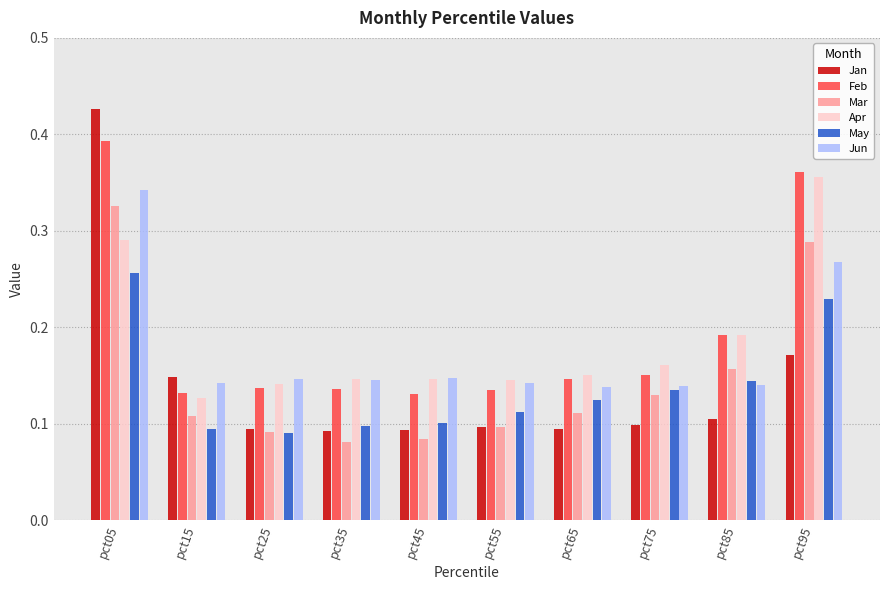

True or false: May has a value of 0.1 at pct35.

True